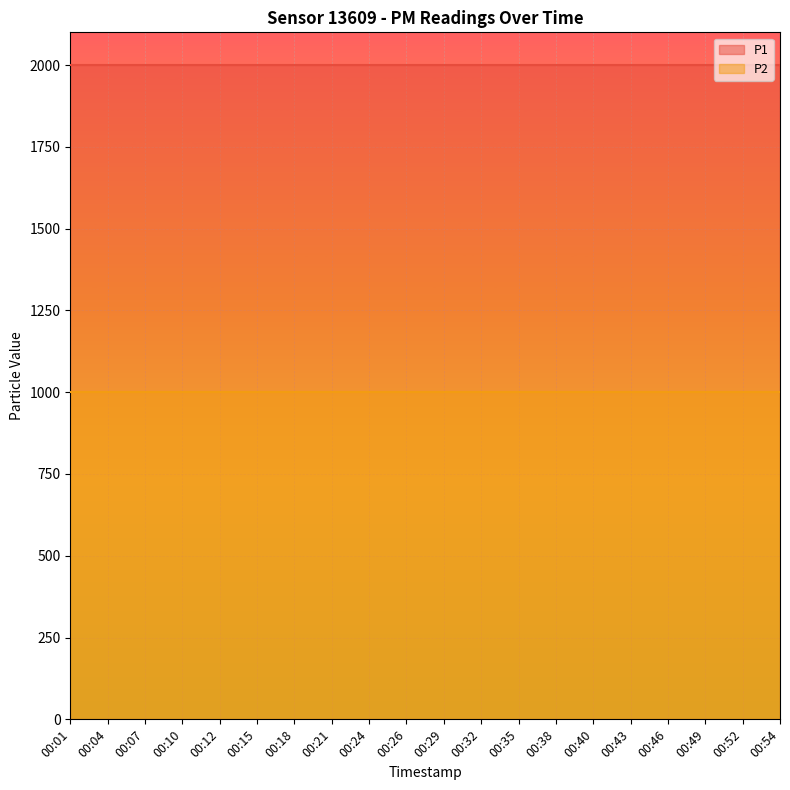

Rank the series at 00:38 from lowest to highest value.

P2, P1